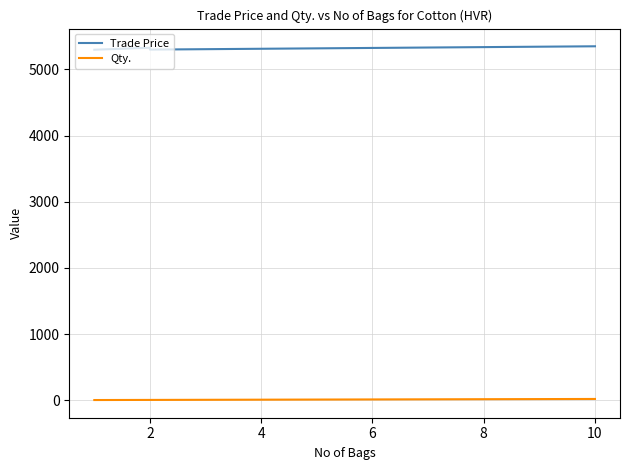

True or false: Trade Price and Qty. cross at least once.

False